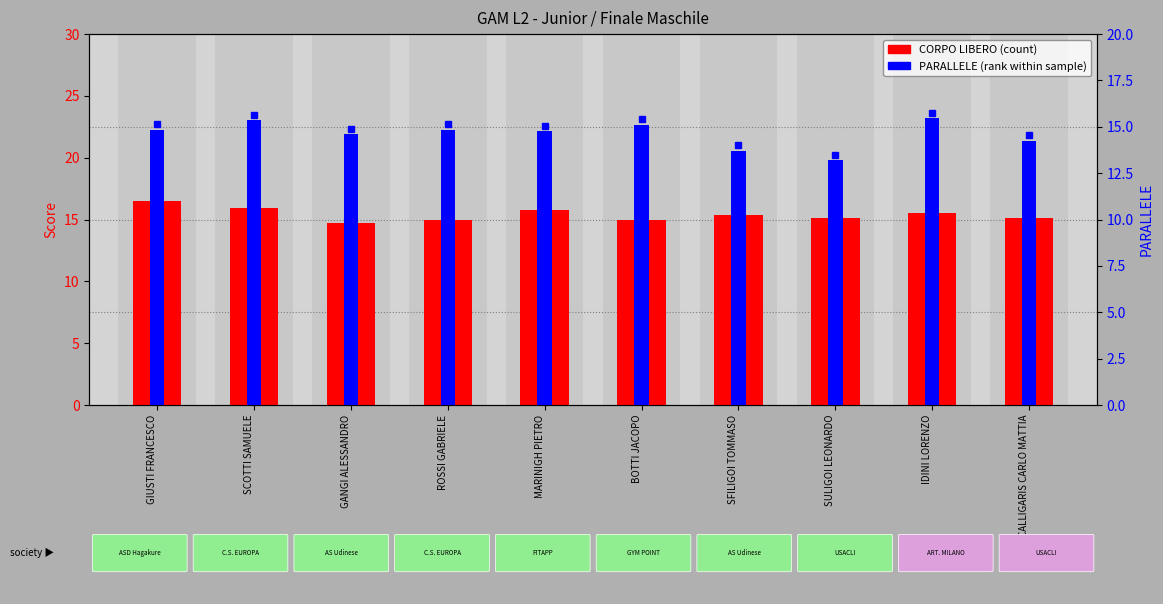

Reading left to right, what are all the values shown in this chart?

CORPO LIBERO: 16.5	15.9	14.8	15.0	15.8	15.0	15.4	15.1	15.6	15.1
PARALLELE: 14.8	15.3	14.6	14.8	14.8	15.1	13.7	13.2	15.4	14.2